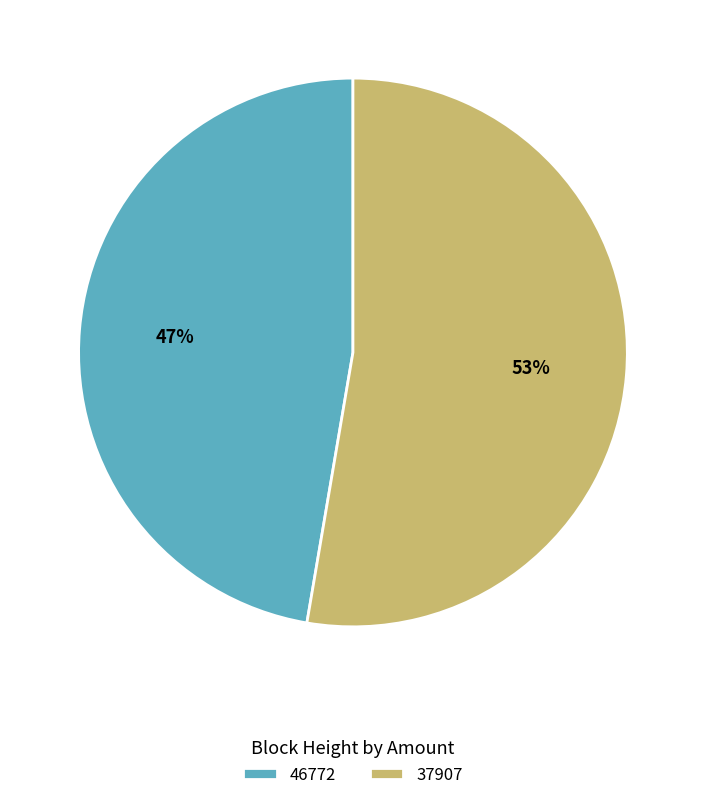

To the nearest percent, what portion does 37907 represent?

53%